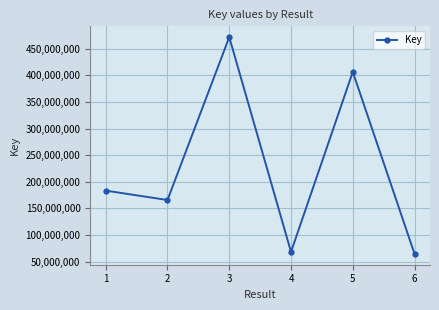

Where is the first local maximum?

3